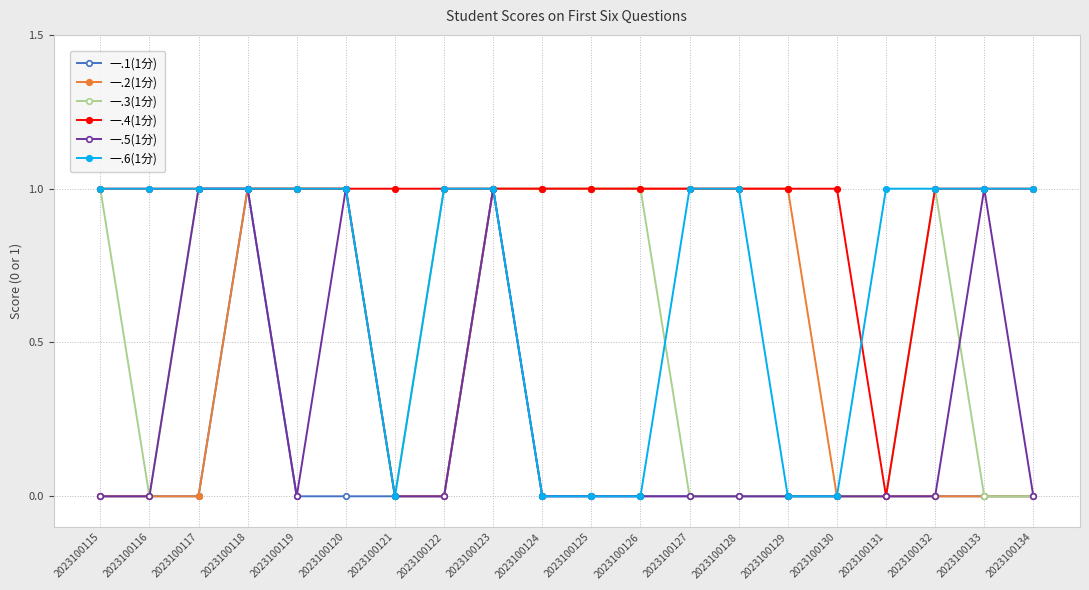

What is the difference between the highest and lowest values at 2023100125?

1